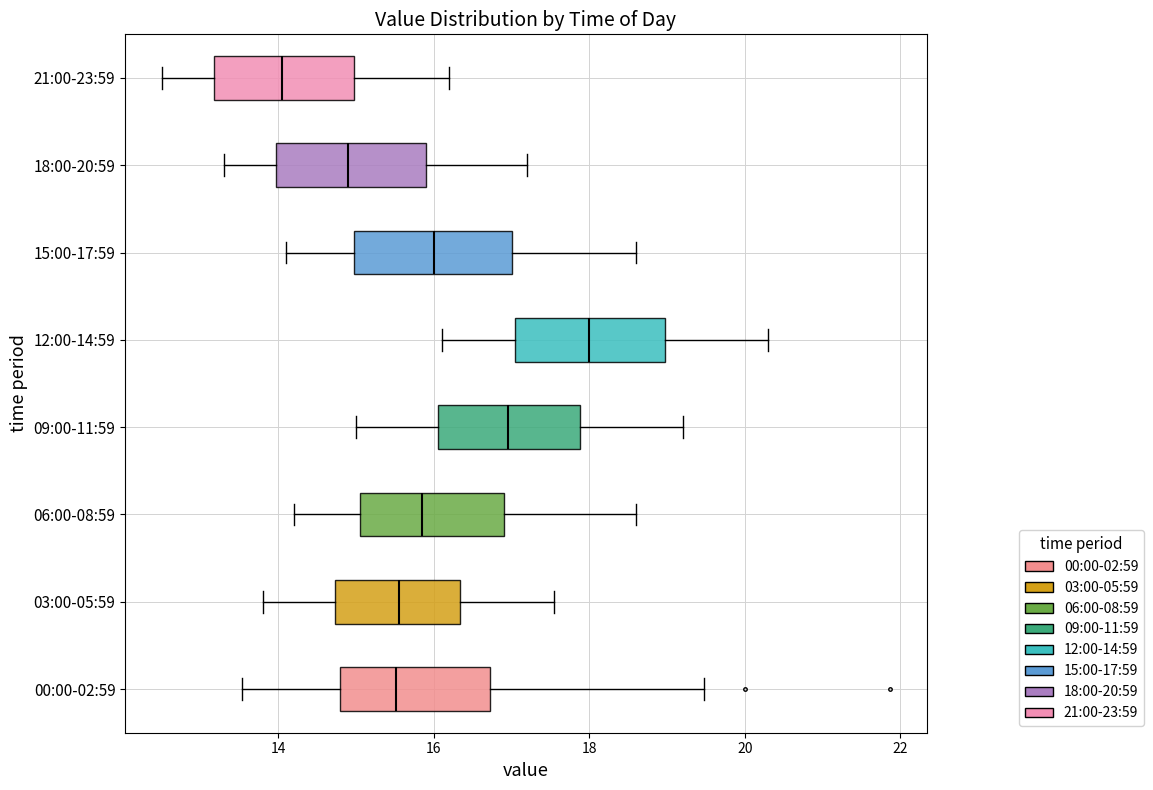

Reading bottom to top, read every box against the x-axis: the position of its median line, the range the box covers, and the ends of its whiskers. The values are not printed on the chart, so give them approximately, as read against the axis.

00:00-02:59: median 15.6, box 14.8 to 16.8, whiskers 13.6 to 19.4
03:00-05:59: median 15.6, box 14.8 to 16.4, whiskers 13.8 to 17.6
06:00-08:59: median 15.8, box 15.0 to 17.0, whiskers 14.2 to 18.6
09:00-11:59: median 17.0, box 16.0 to 17.8, whiskers 15.0 to 19.2
12:00-14:59: median 18.0, box 17.0 to 19.0, whiskers 16.2 to 20.4
15:00-17:59: median 16.0, box 15.0 to 17.0, whiskers 14.2 to 18.6
18:00-20:59: median 15.0, box 14.0 to 16.0, whiskers 13.4 to 17.2
21:00-23:59: median 14.0, box 13.2 to 15.0, whiskers 12.6 to 16.2